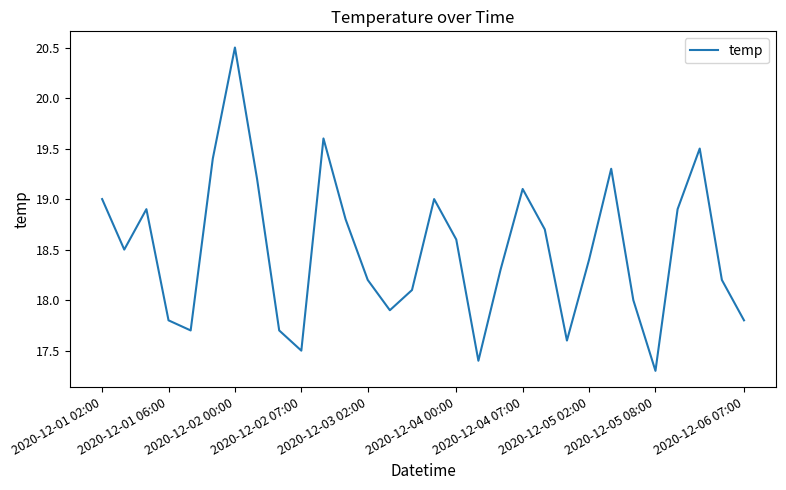

What is the greatest value displayed?

20.5